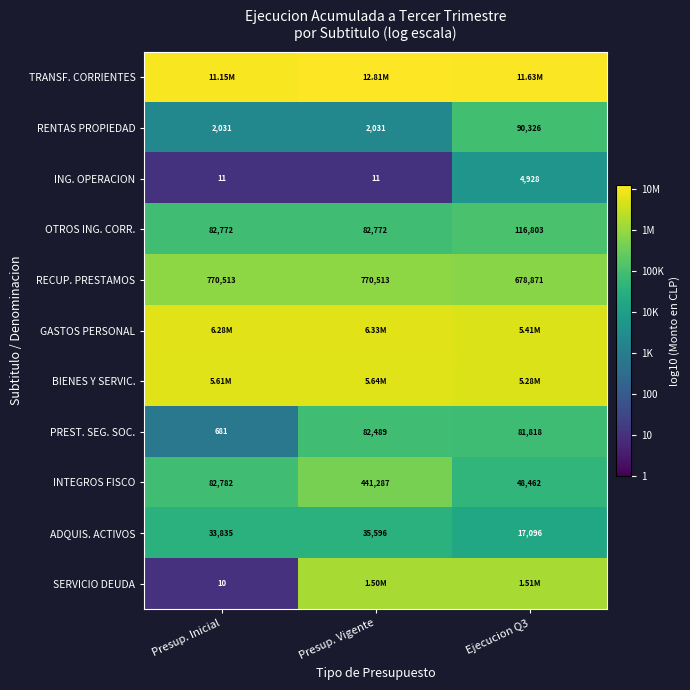

Is the value of OTROS ING. CORR. at Presup. Vigente greater than the value of ING. OPERACION at Presup. Inicial?

Yes